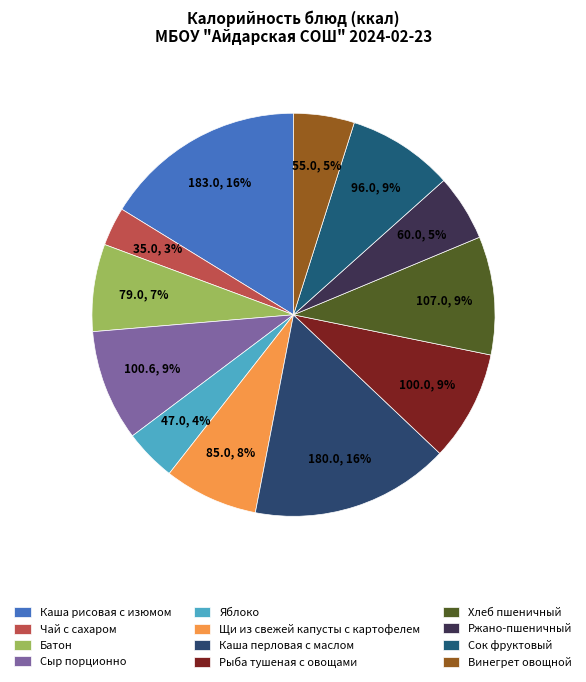

True or false: Щи из свежей капусты с картофелем accounts for 1% of the total.

False